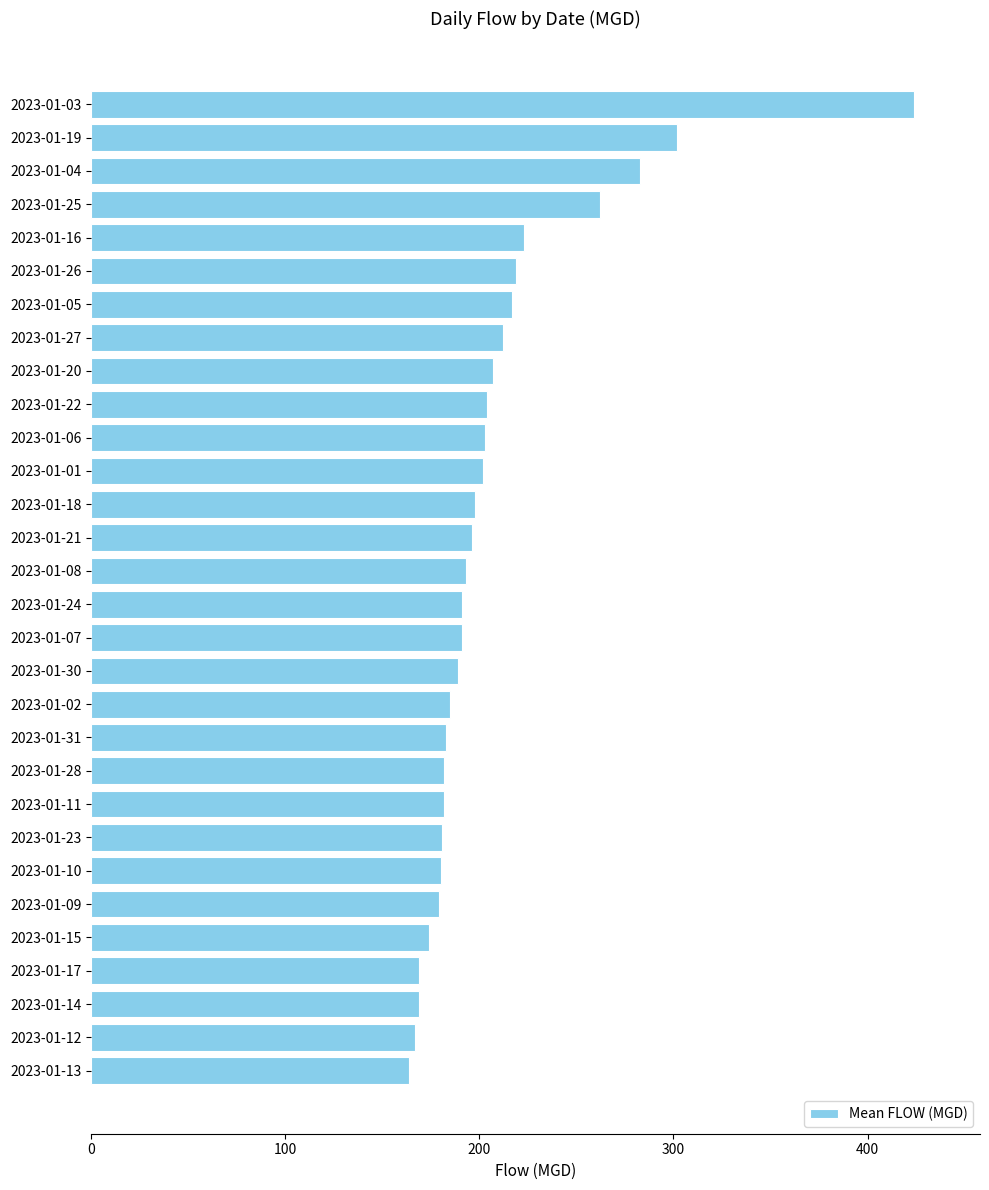

What is the difference between the maximum and minimum values?

260